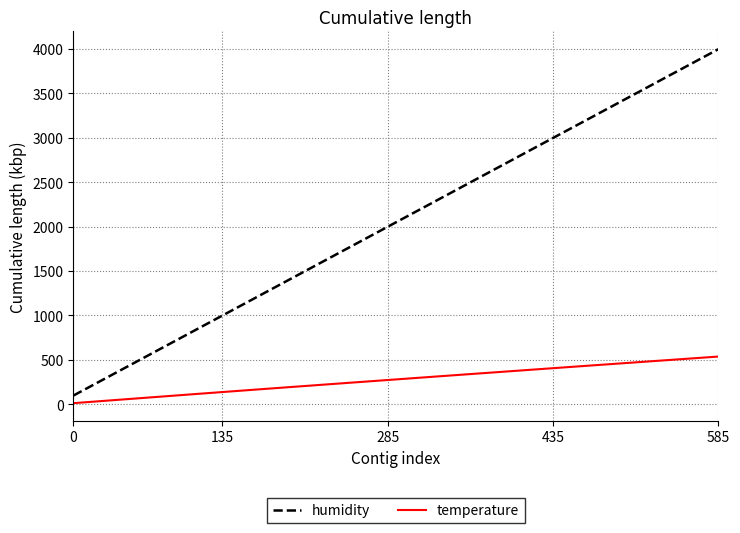

Which series has the largest total across all categories?

humidity